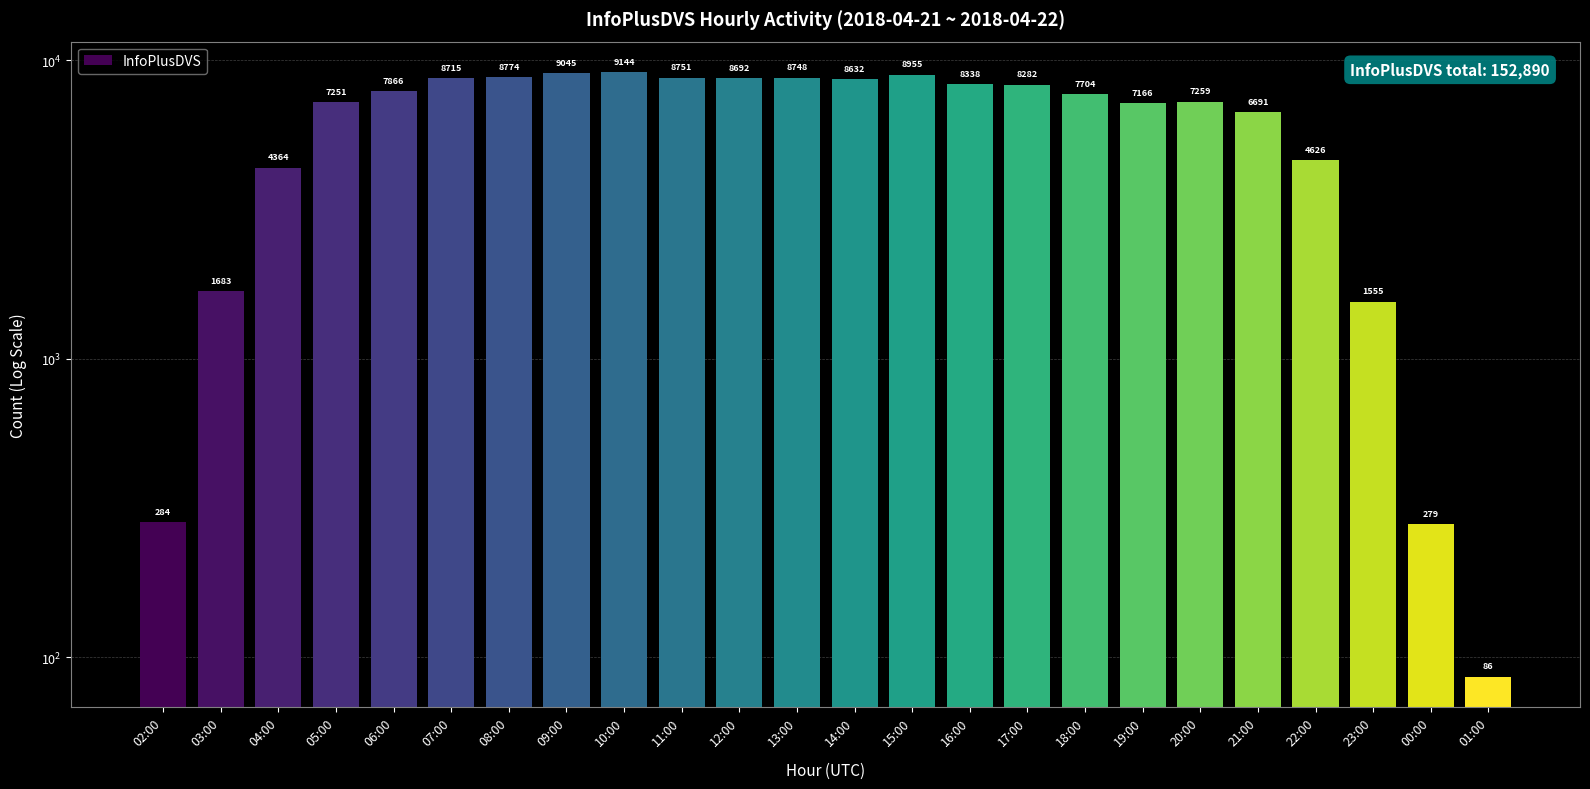

How many data points does each series have?

24